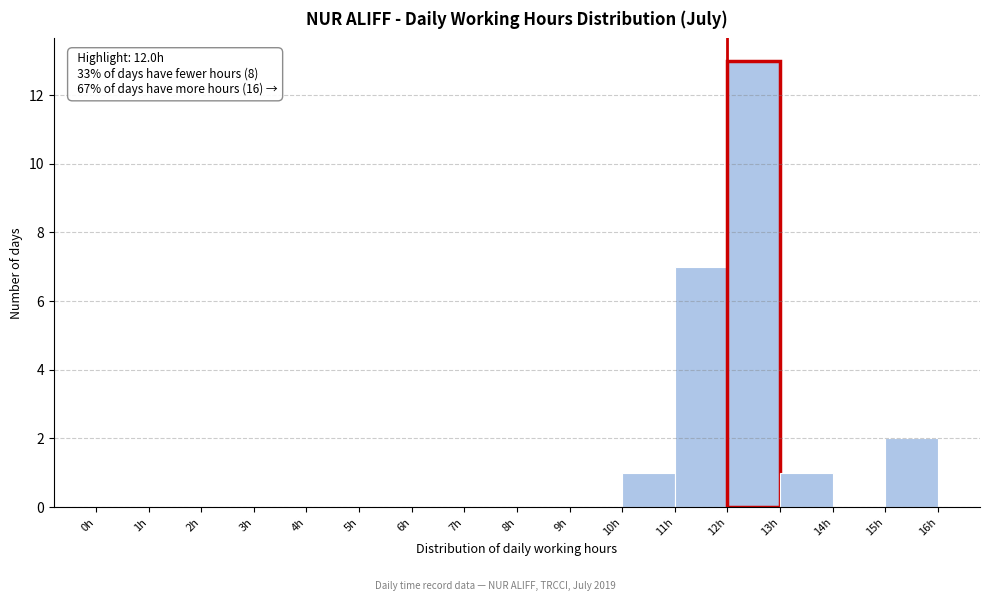

Which range on the x-axis has the tallest bar?

12 to 13